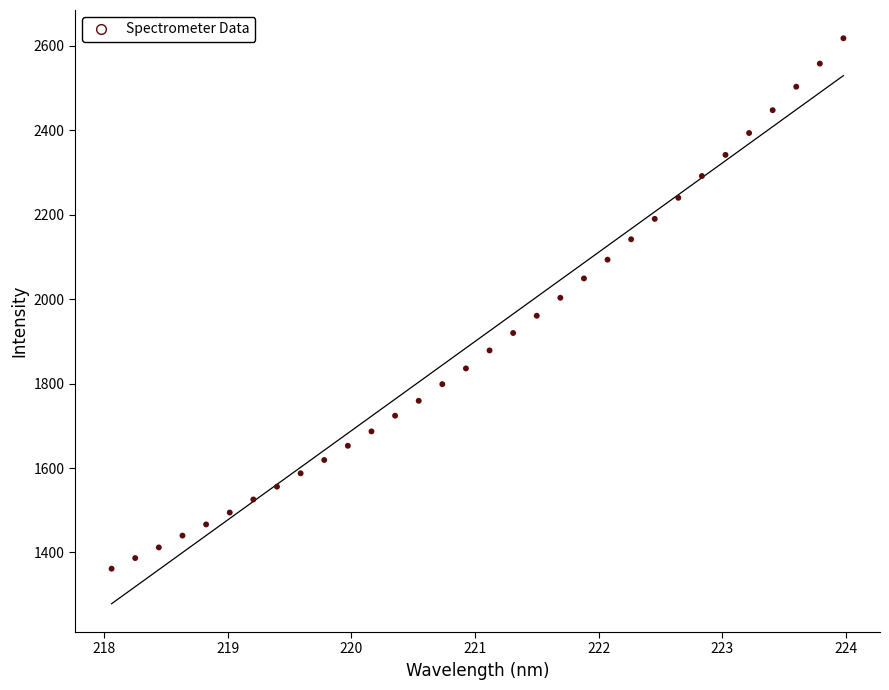

What is the range of X values (max minus min)?

5.9